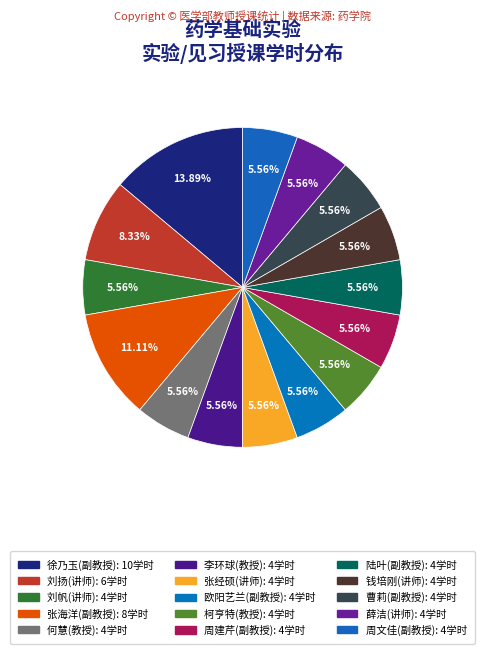

Count the number of slices in the pie.

15